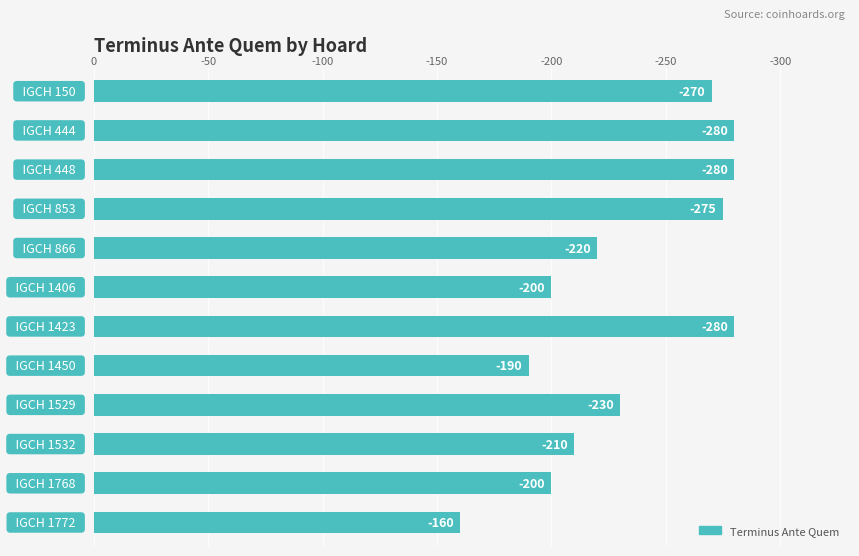

Does the chart contain any negative values?

No